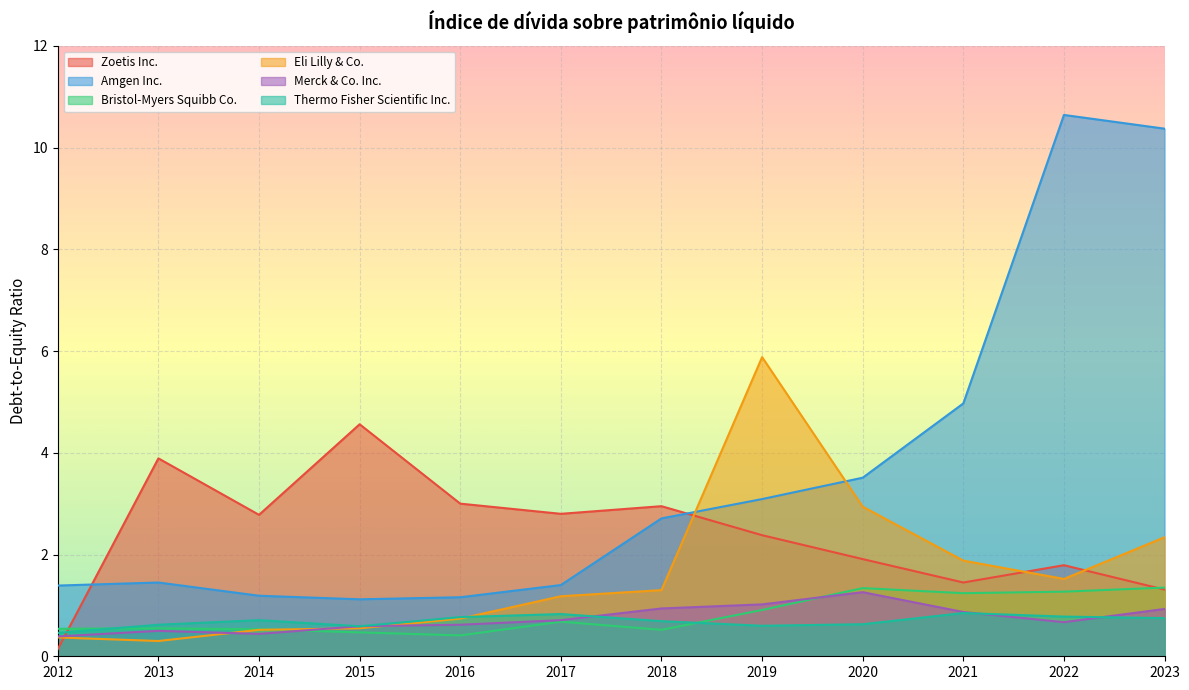

At how many categories does at least one series exceed 6?

2